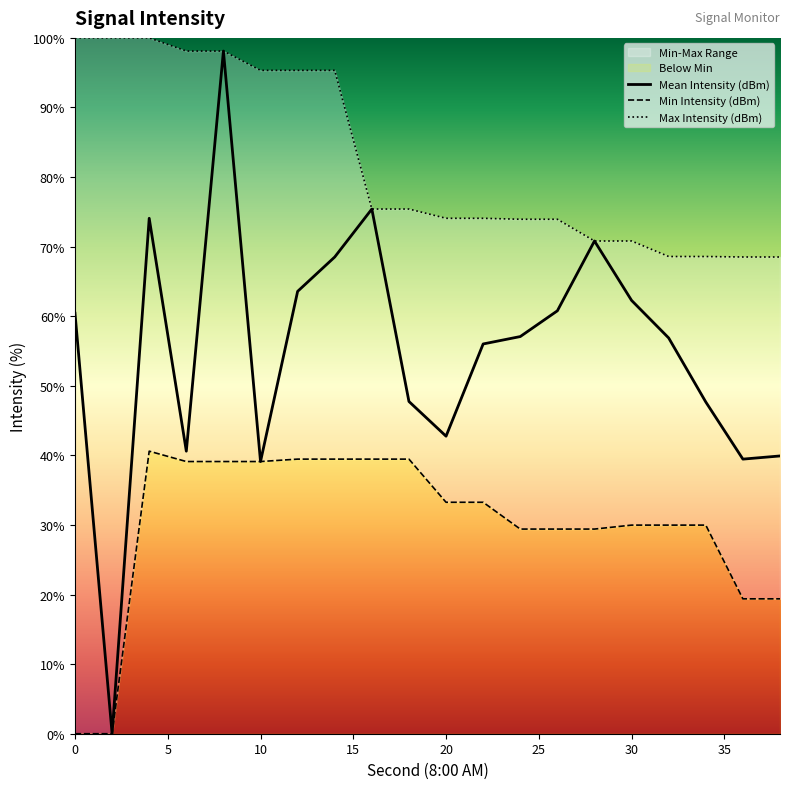

True or false: Mean Intensity (dBm) has a value of 39.1 at 10.

True